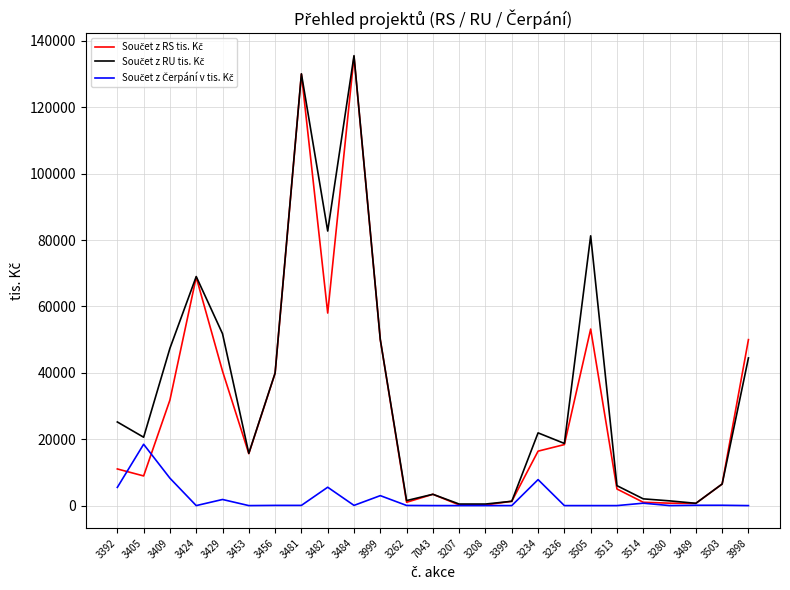

At which category is the sum across all series the highest?

3484